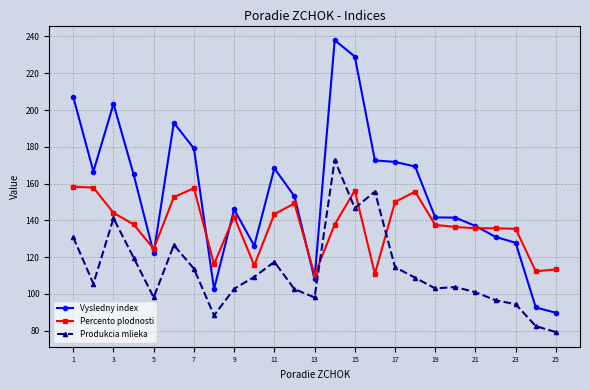

Which series has the largest total across all categories?

Vysledny index